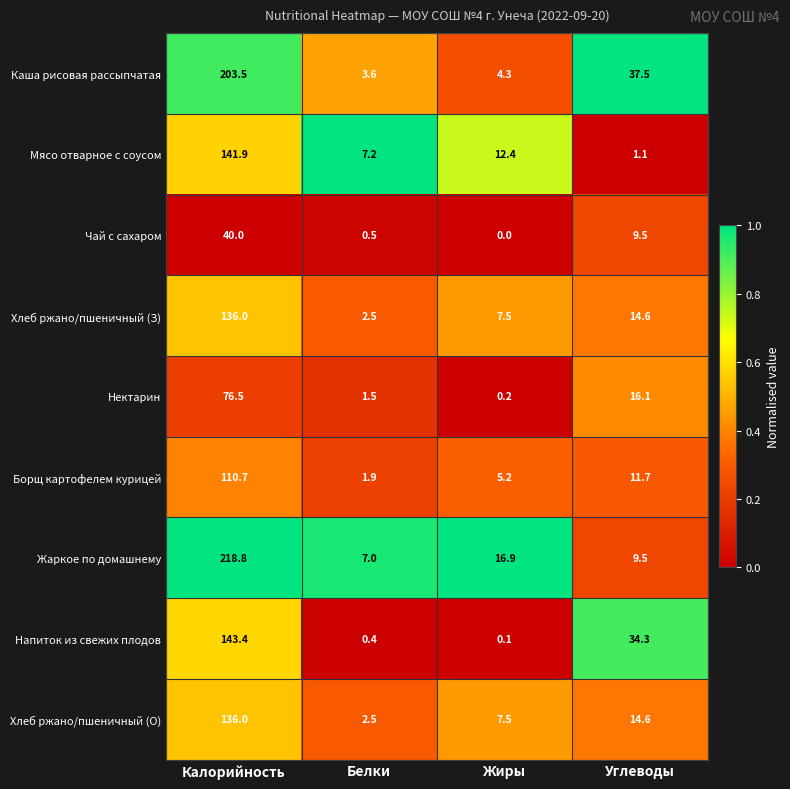

What is the difference between the Борщ картофелем курицей values at Калорийность and Белки?

108.8